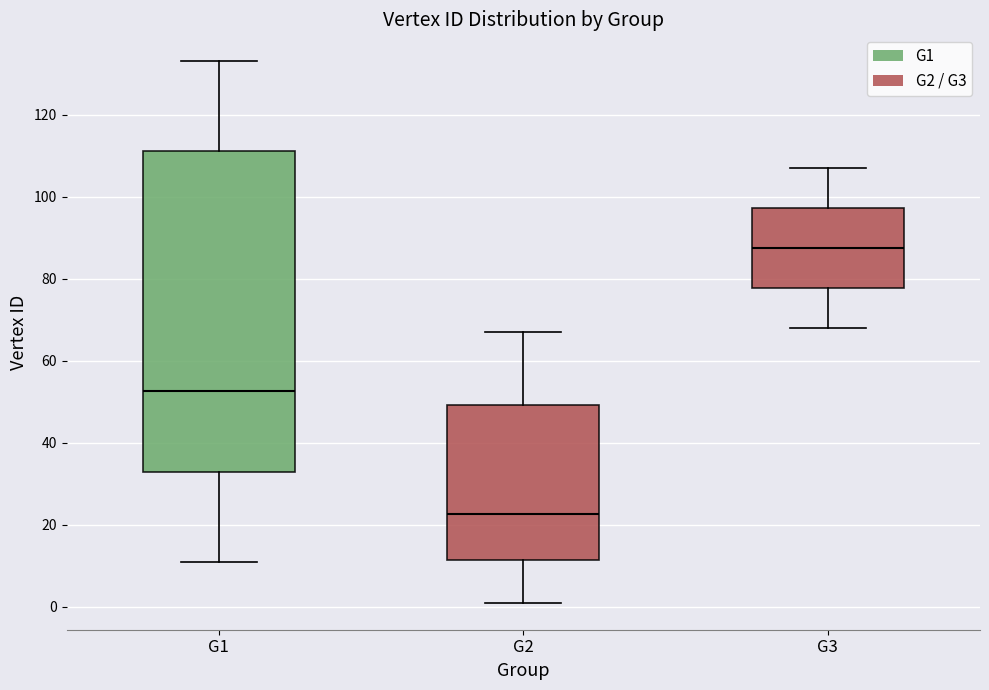

Where does the upper whisker of the box for G3 end on the y-axis? The values are not printed on the chart, so give them approximately, as read against the axis.

108